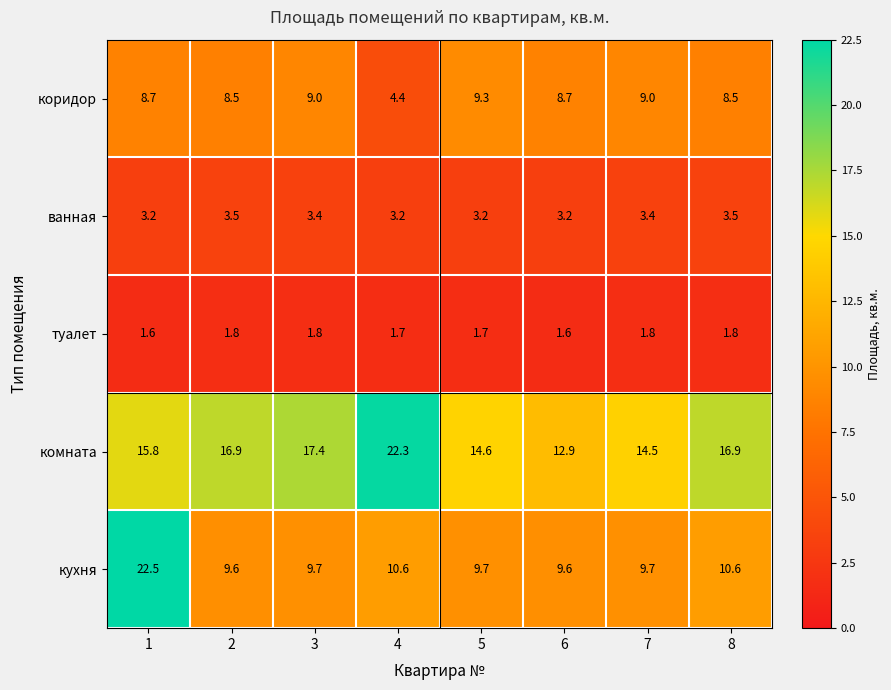

Which category has the lowest value in the коридор series?

4